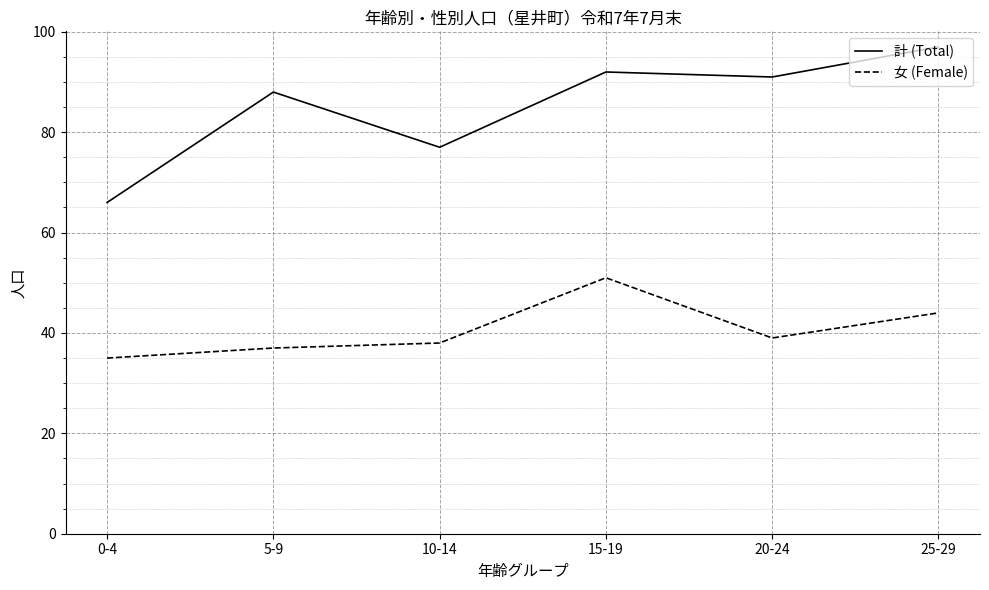

What is the spread (max minus min) of values at 20-24?

52